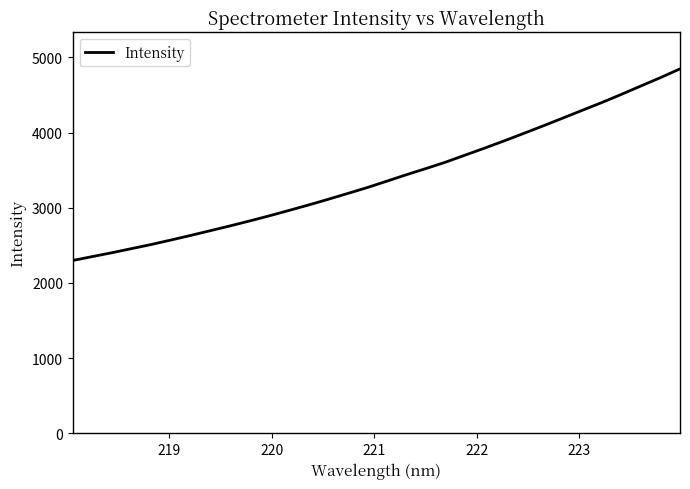

What is the maximum value shown in the chart?

4846.6